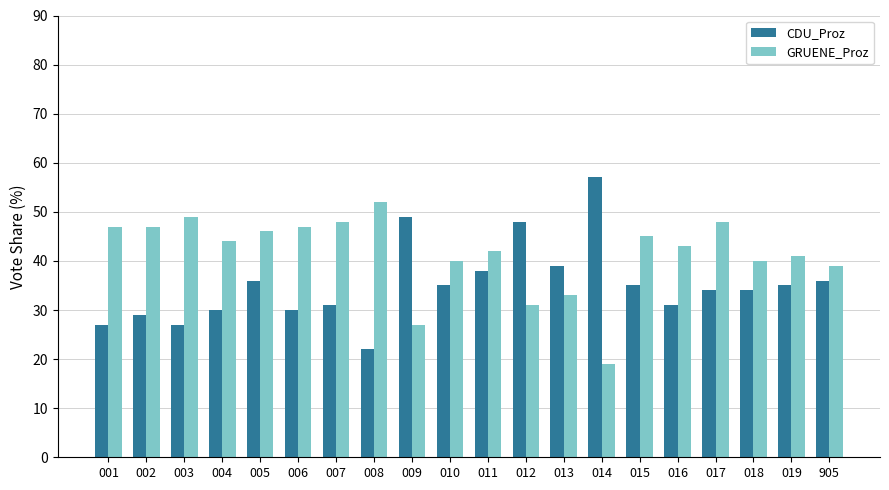

Which series has the largest total across all categories?

GRUENE_Proz